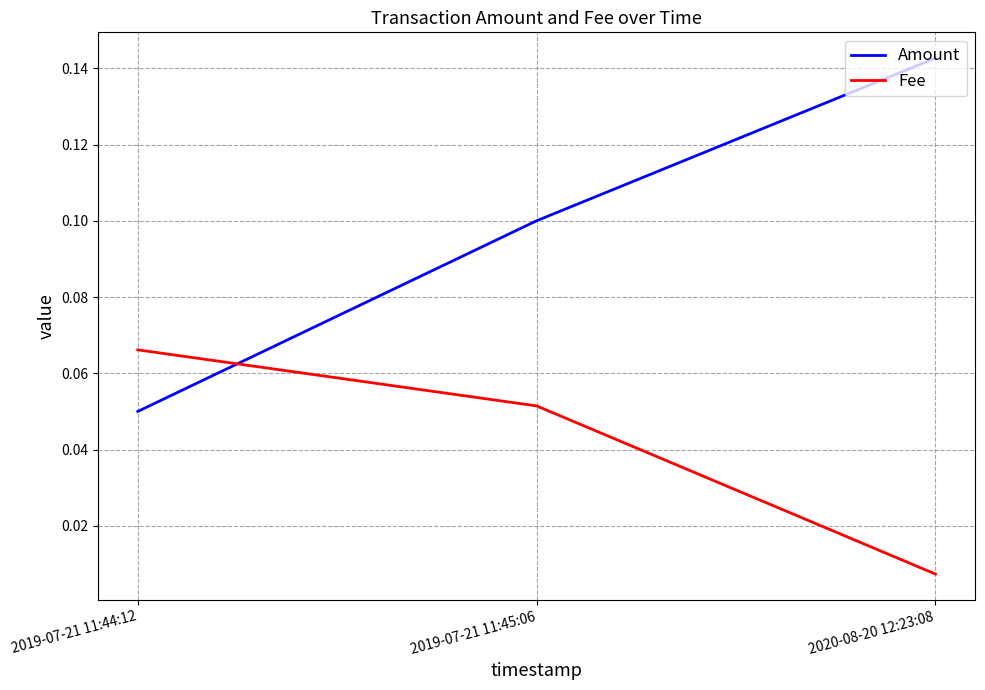

Which label corresponds to the smallest value in the chart?

2020-08-20 12:23:08